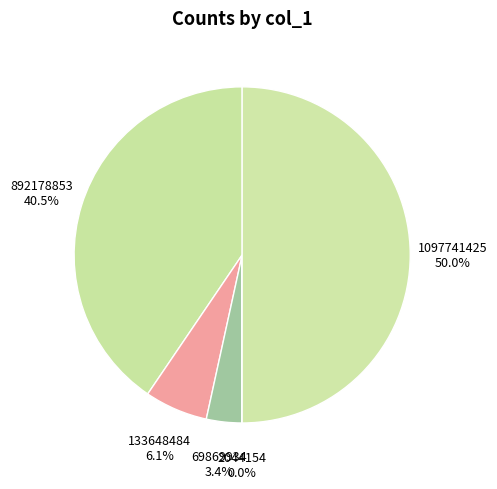

Is it true that 892178853 is 50% of the pie?

False